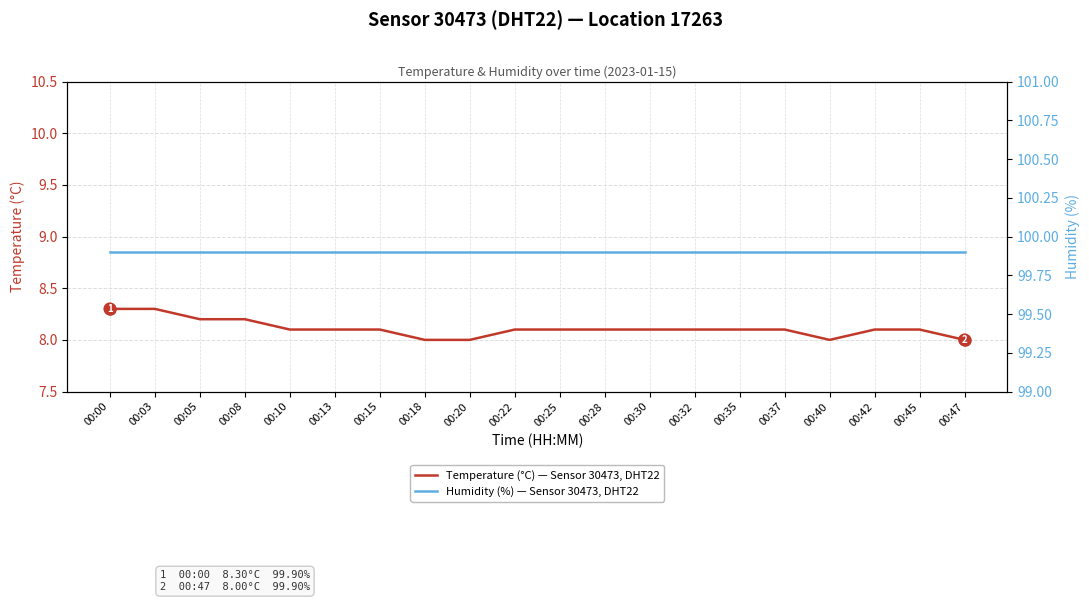

Rank the categories by Humidity (%) — Sensor 30473, DHT22 value from highest to lowest.

00:00, 00:03, 00:05, 00:08, 00:10, 00:13, 00:15, 00:18, 00:20, 00:22, 00:25, 00:28, 00:30, 00:32, 00:35, 00:37, 00:40, 00:42, 00:45, 00:47